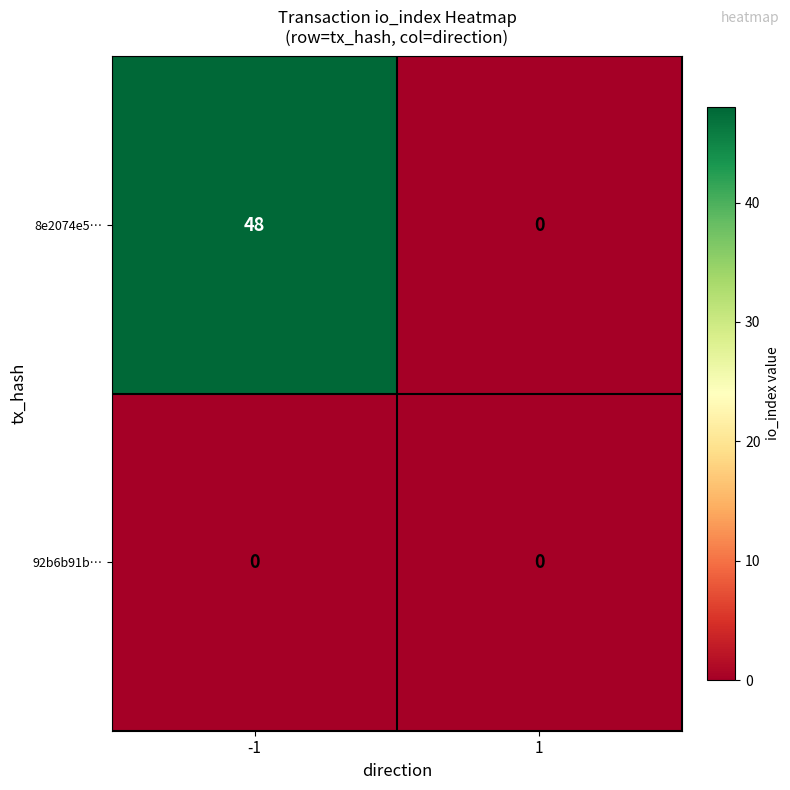

Which series has the largest total across all categories?

8e2074e5…